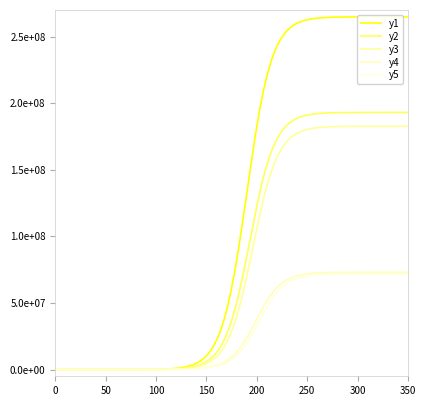

Which series has the largest total across all categories?

y1